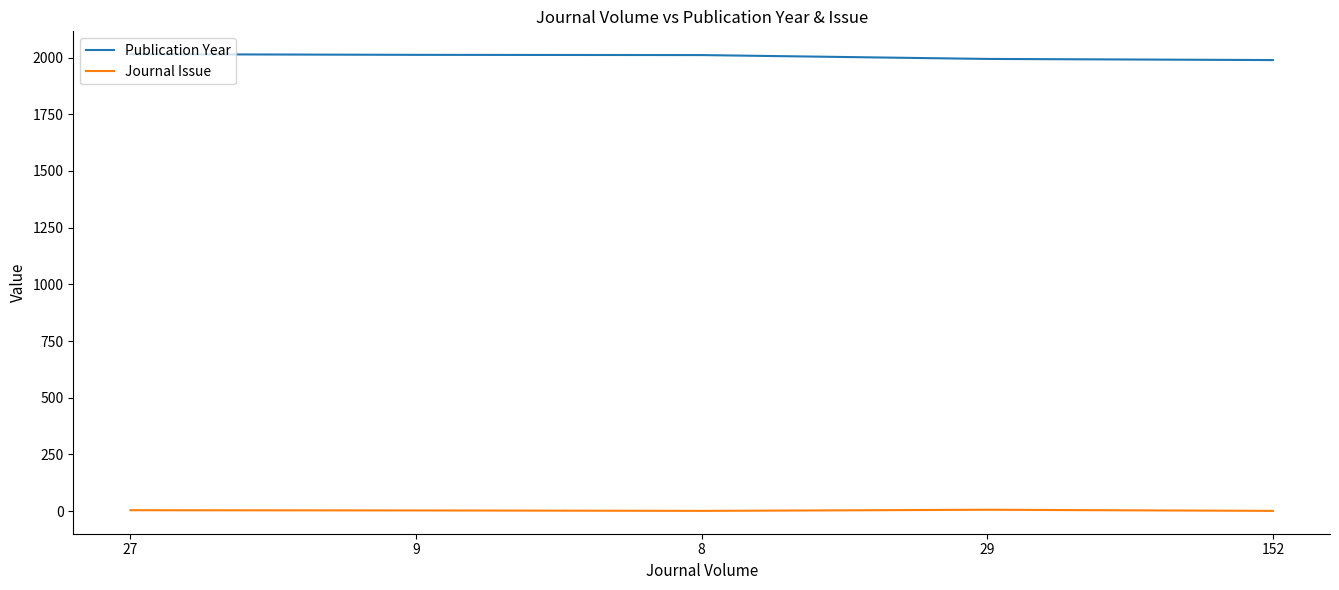

True or false: Journal Issue and Publication Year cross at least once.

False